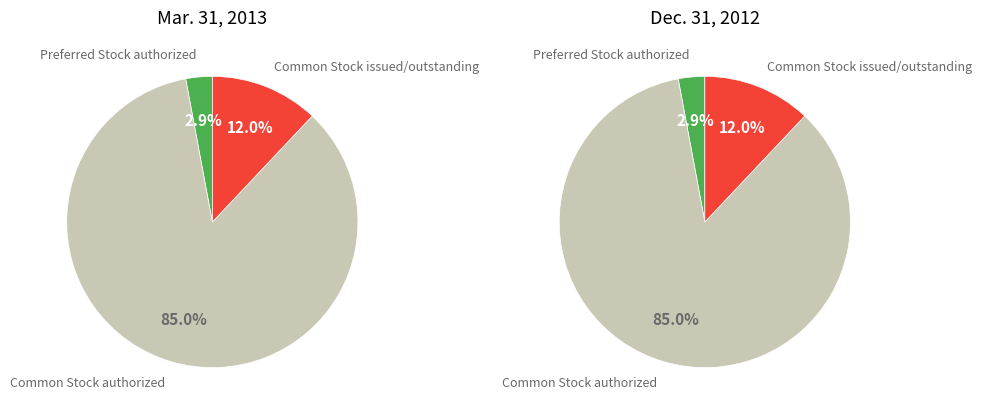

Is Common Stock authorized the majority of the pie?

Yes